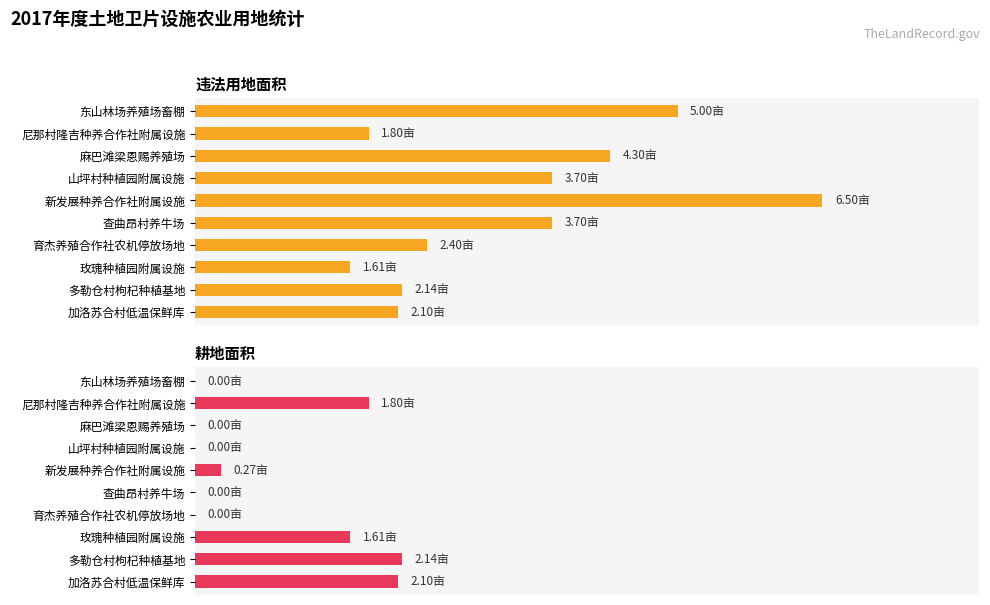

What are all the series names shown in the legend?

违法用地面积, 耕地面积